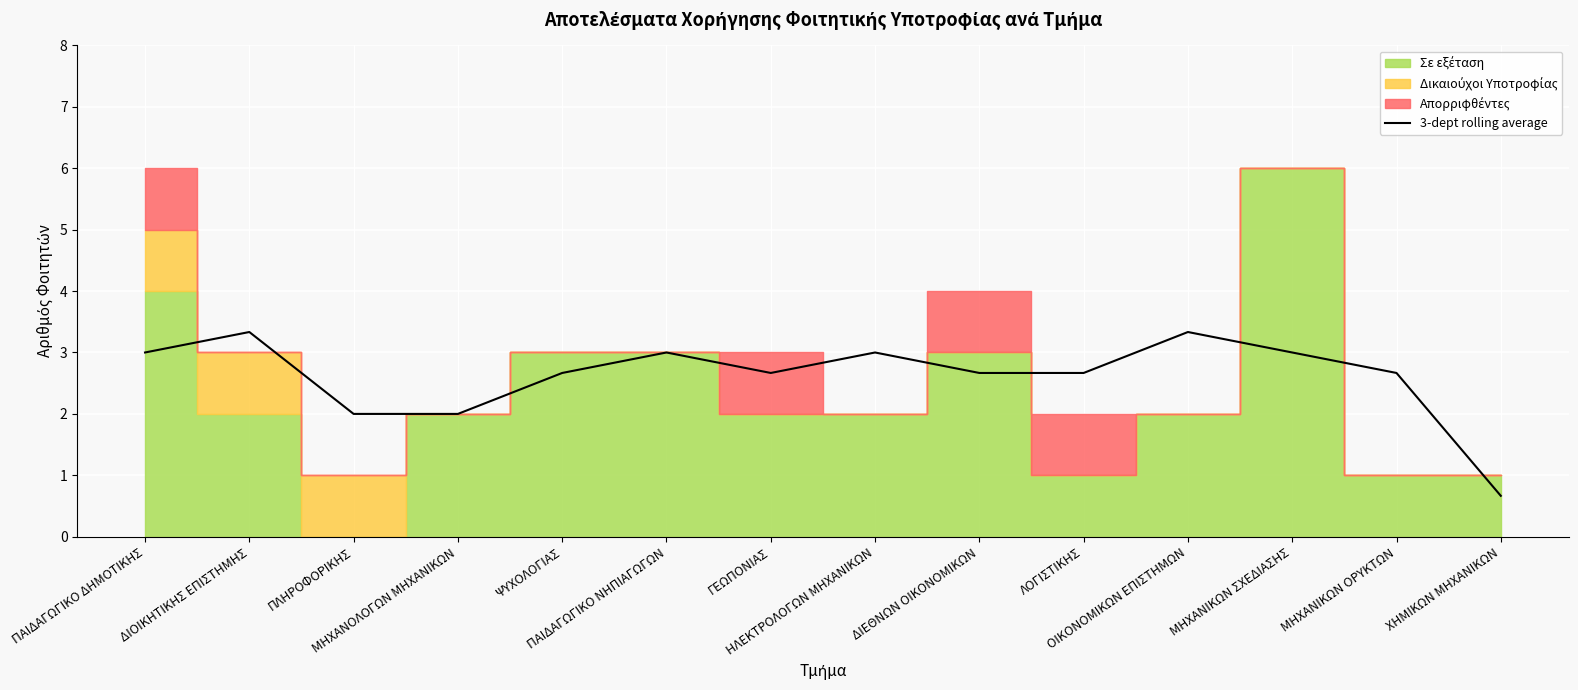

What is the smallest value displayed?

0.7